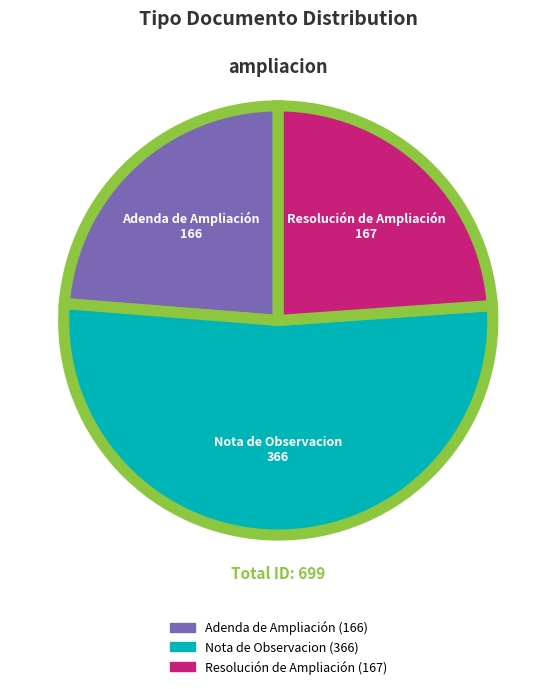

What is the largest slice in the pie chart?

Nota de Observacion